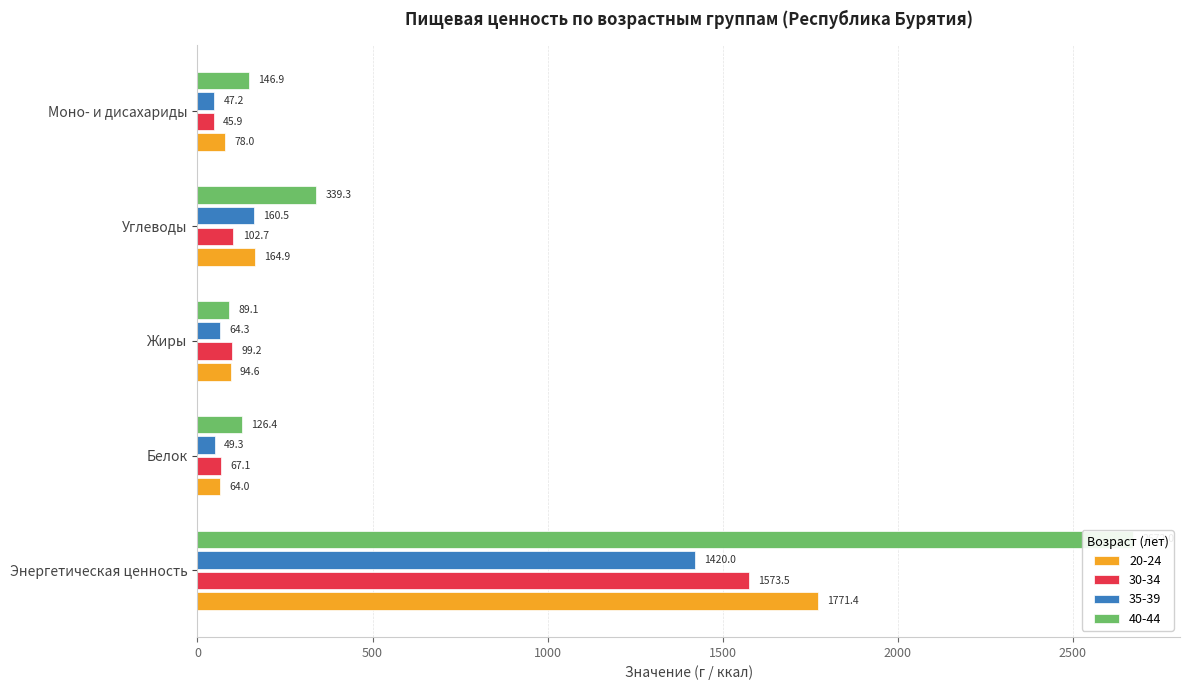

Is the value of 35-39 at Жиры greater than the value of 30-34 at Углеводы?

No